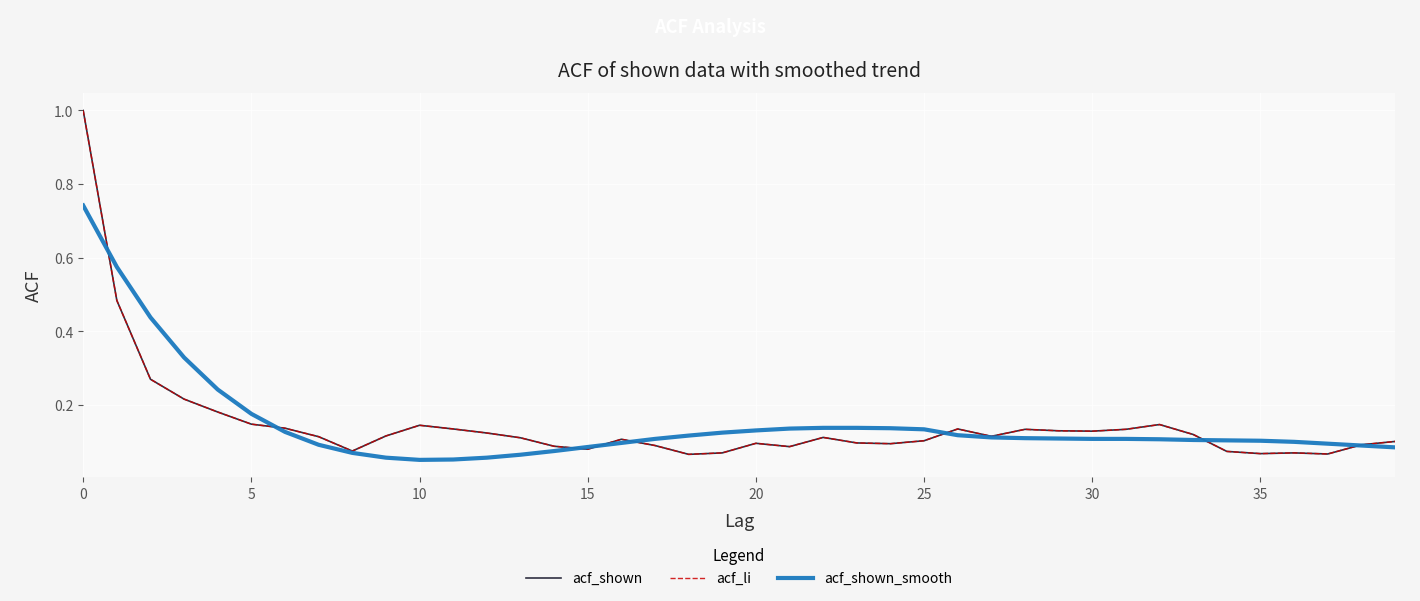

What is the lowest value of the acf_shown_smooth series?

0.1